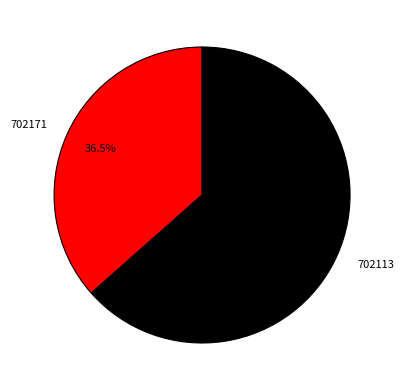

Between 702171 and 702113, which is larger?

702113